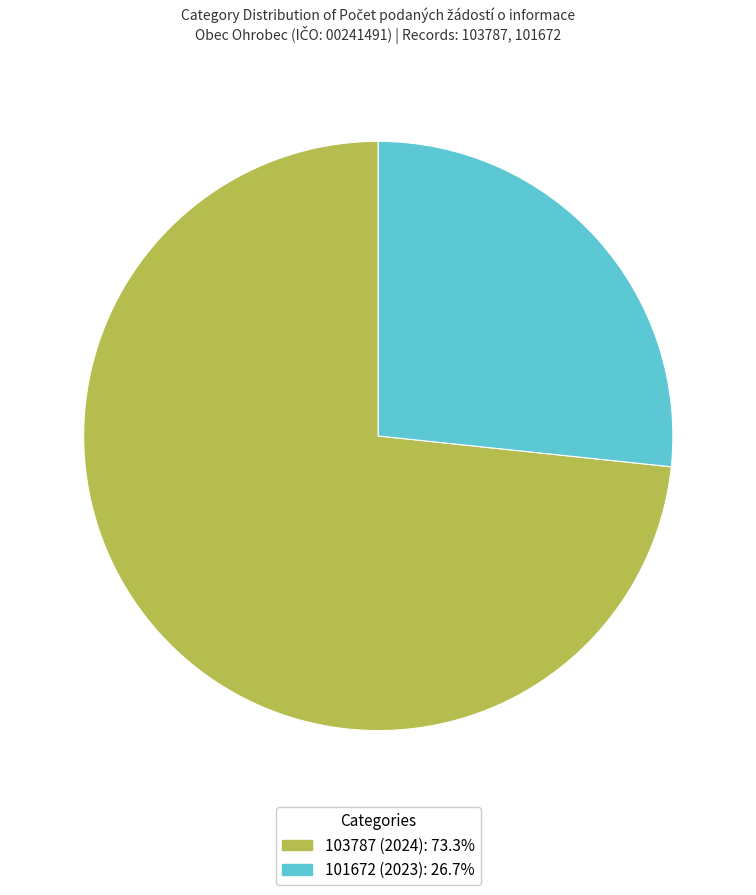

What is the majority slice?

103787 (2024)